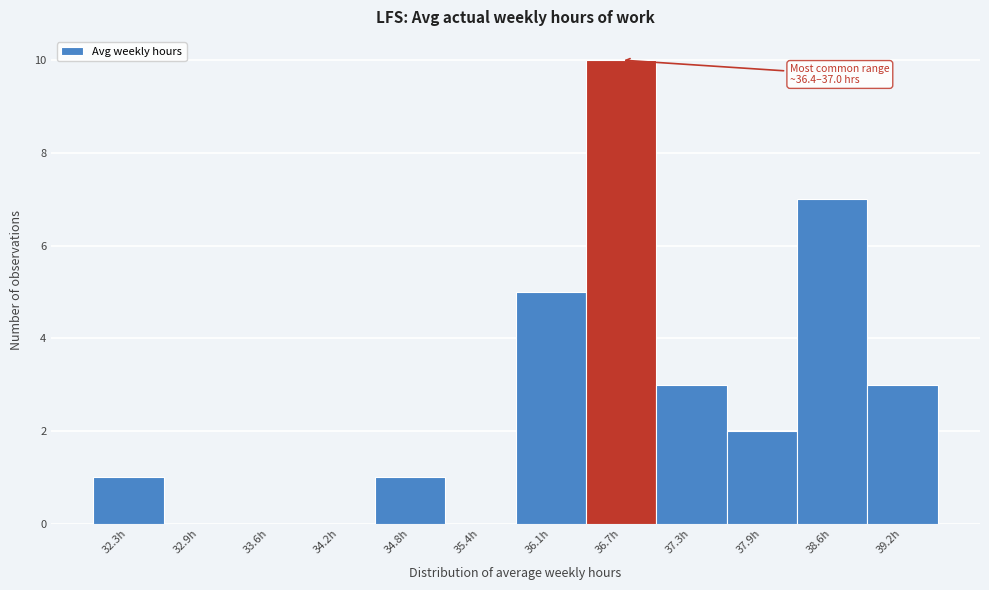

Which range on the x-axis has the tallest bar?

36.4 to 37.0